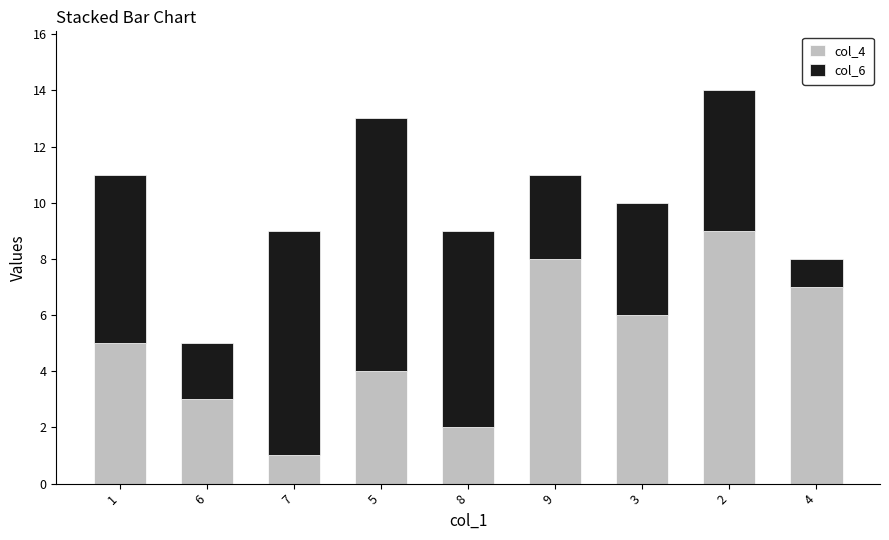

Are the bars grouped side by side (vs. stacked)?

No